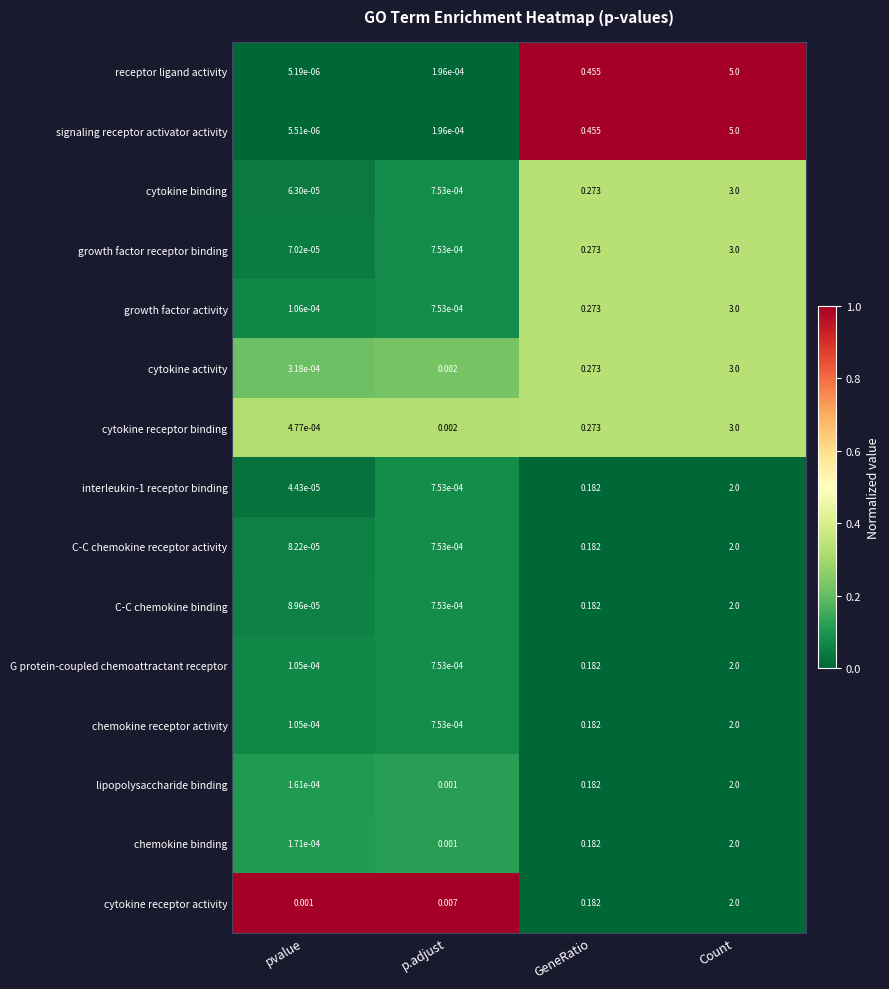

Which series has the widest spread of values?

receptor ligand activity